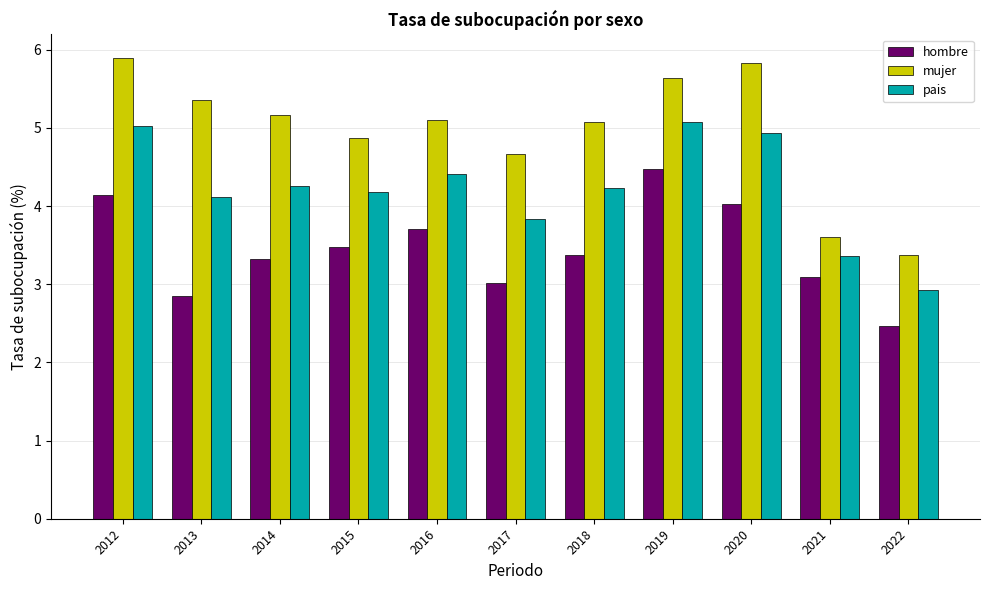

What is the value of the pais bar at the 11th from the left?

2.9